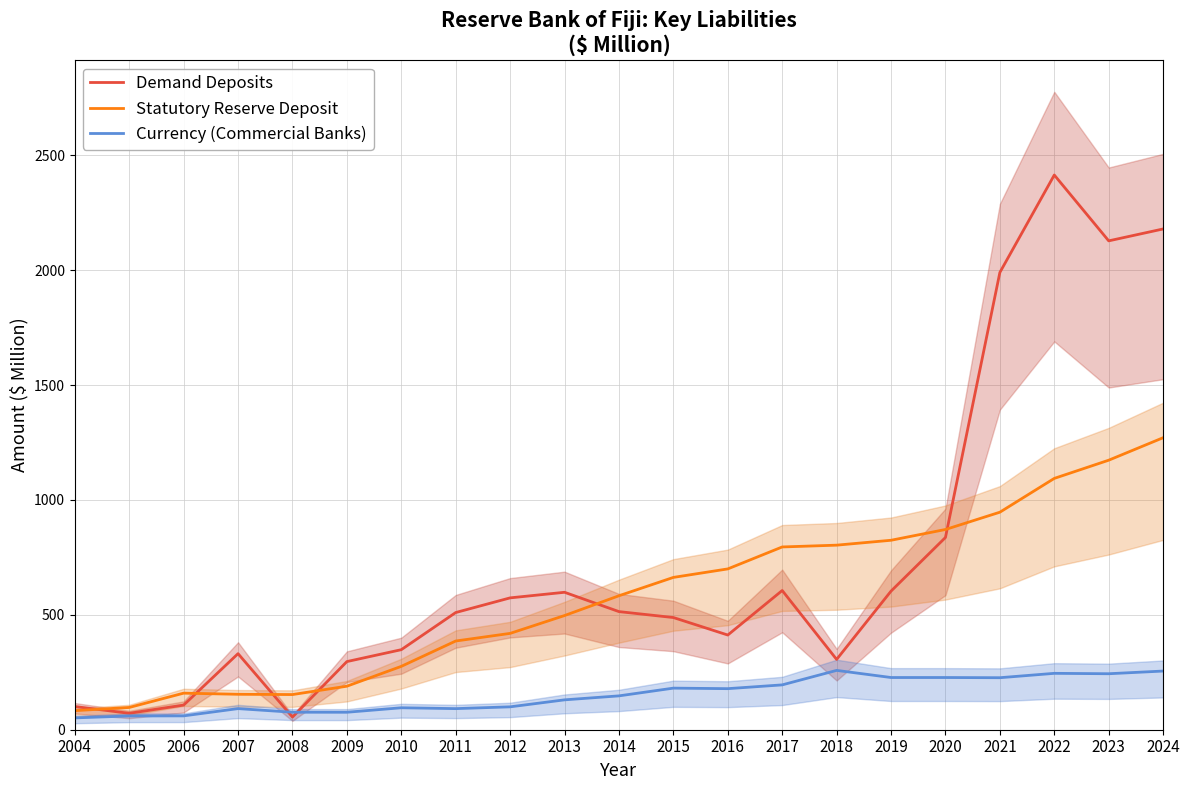

Which label corresponds to the largest value in the chart?

2022